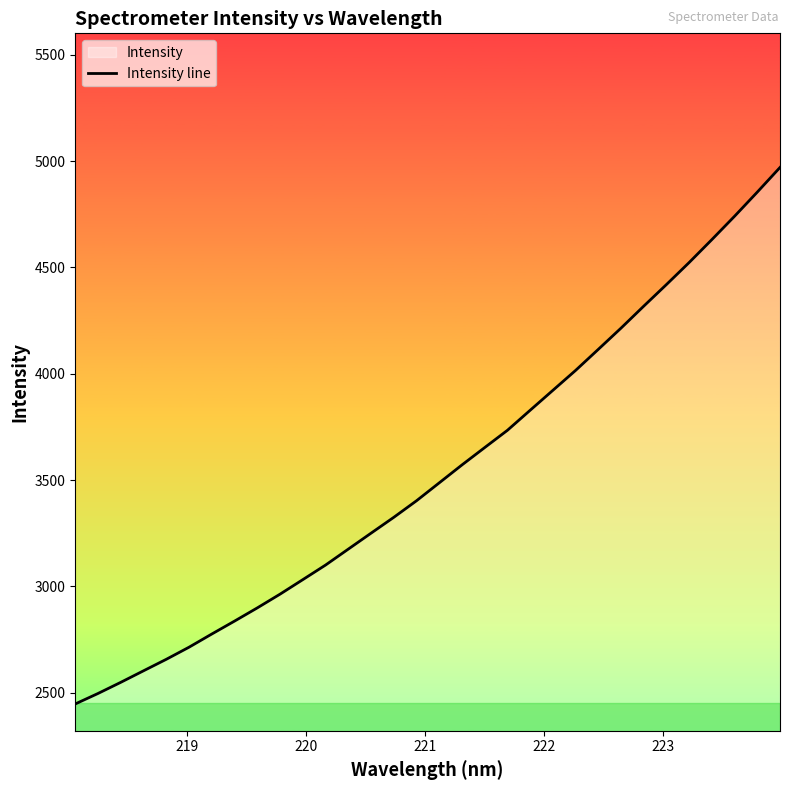

What is the greatest value displayed?

4970.3